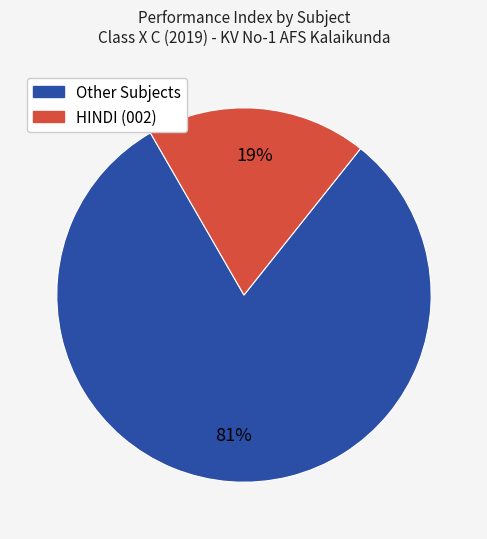

Does any single category account for the majority?

Yes